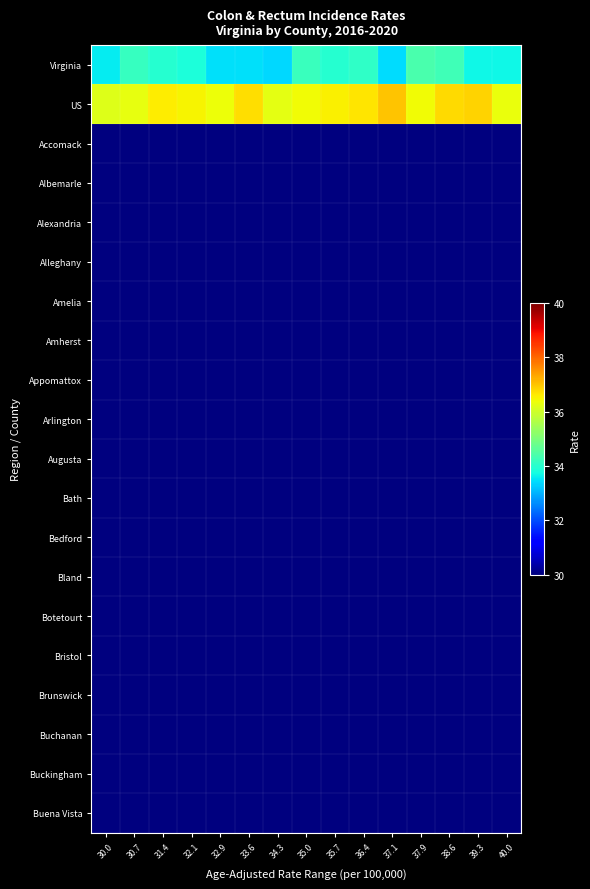

Which series changed the most between 31.4 and 35.0?

Virginia